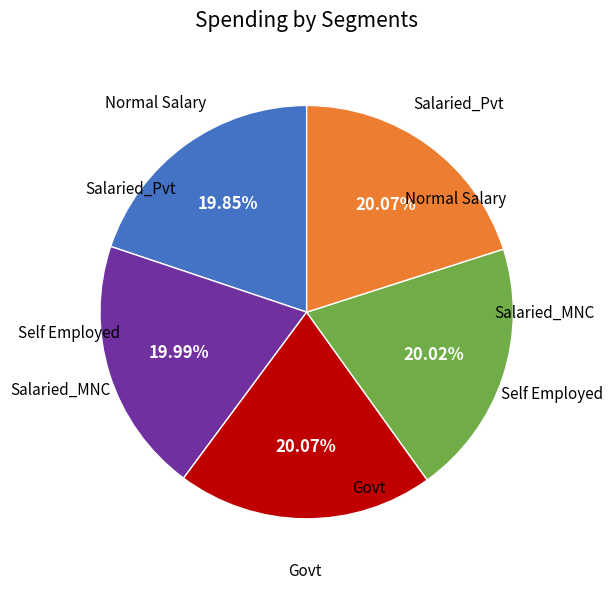

Does Salaried_Pvt represent more than half of the total?

No